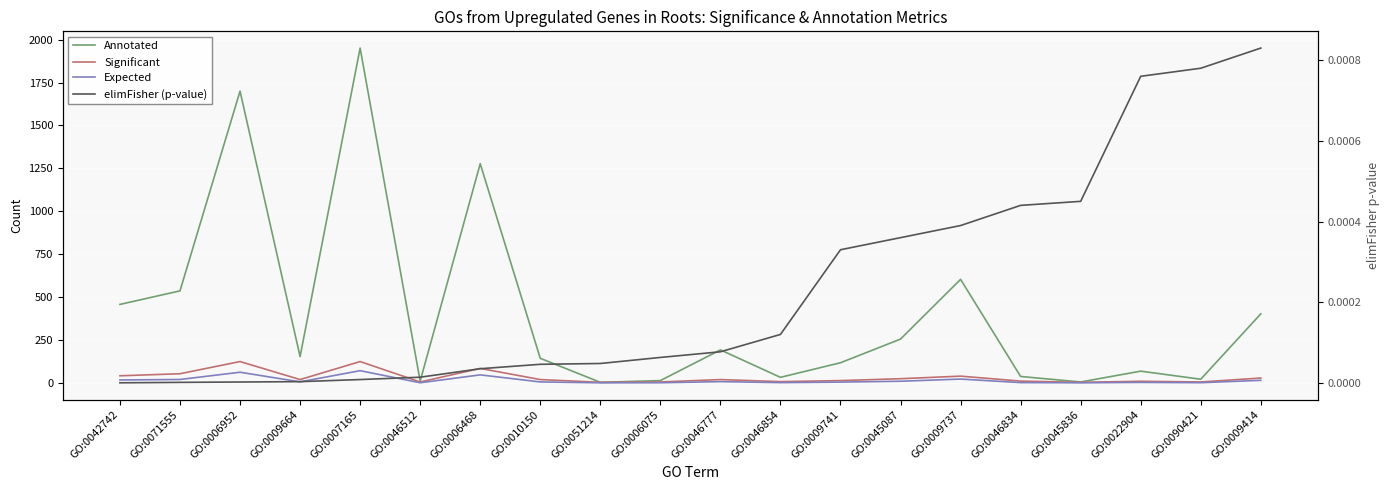

At which category does Annotated reach its first local peak?

GO:0006952